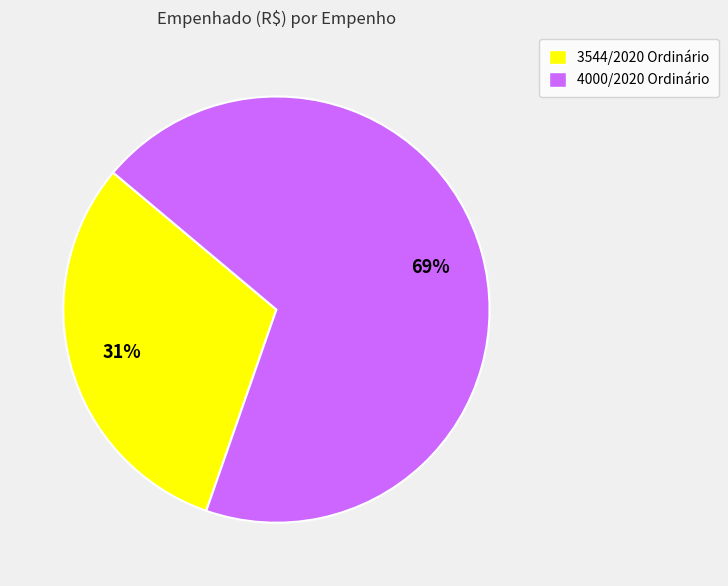

To the nearest percent, what is the difference between the 3544/2020 Ordinário and 4000/2020 Ordinário slice percentages?

38%